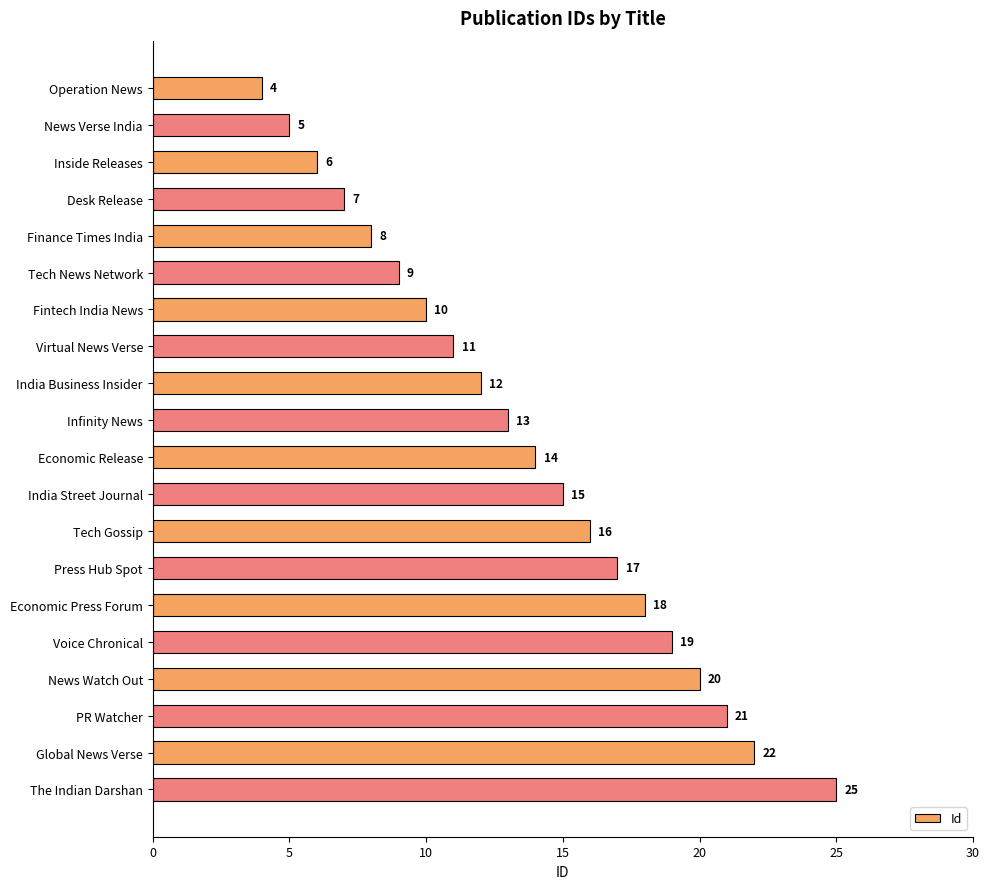

Reading bottom to top, list all the values displayed in this chart.

The Indian Darshan=25	Global News Verse=22	PR Watcher=21	News Watch Out=20	Voice Chronical=19	Economic Press Forum=18	Press Hub Spot=17	Tech Gossip=16	India Street Journal=15	Economic Release=14	Infinity News=13	India Business Insider=12	Virtual News Verse=11	Fintech India News=10	Tech News Network=9	Finance Times India=8	Desk Release=7	Inside Releases=6	News Verse India=5	Operation News=4